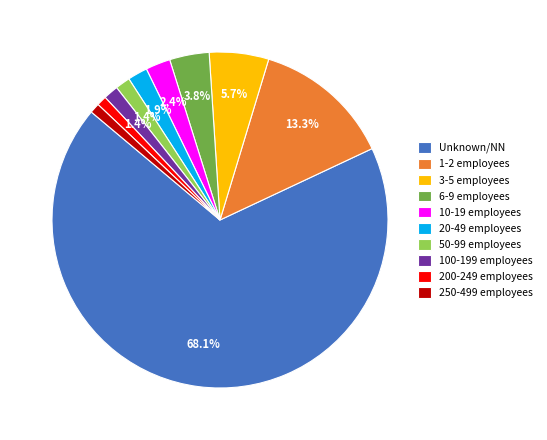

Combined, do 200-249 employees and 1-2 employees account for over 50%?

No